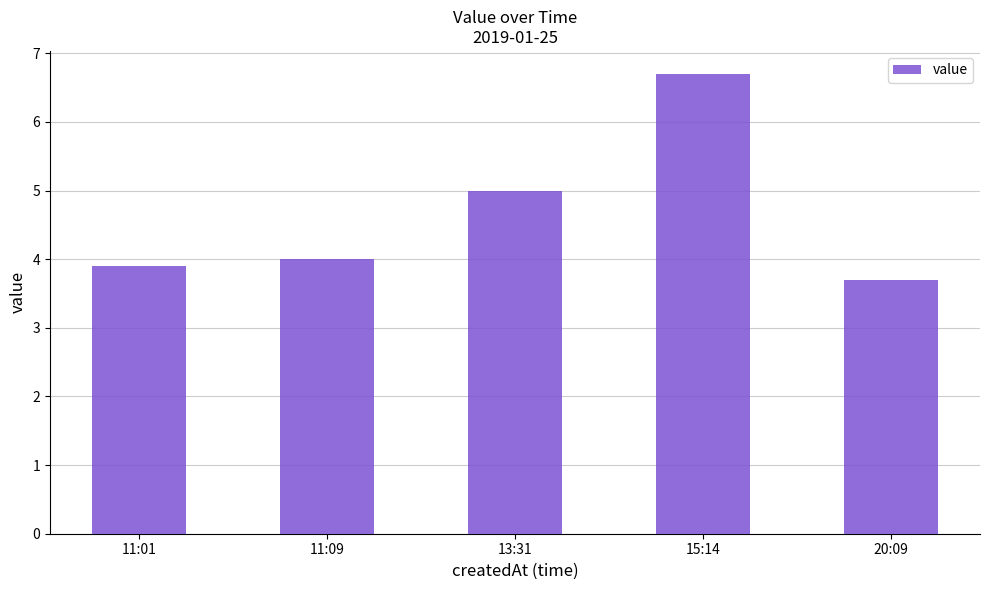

What is the average value?

4.7